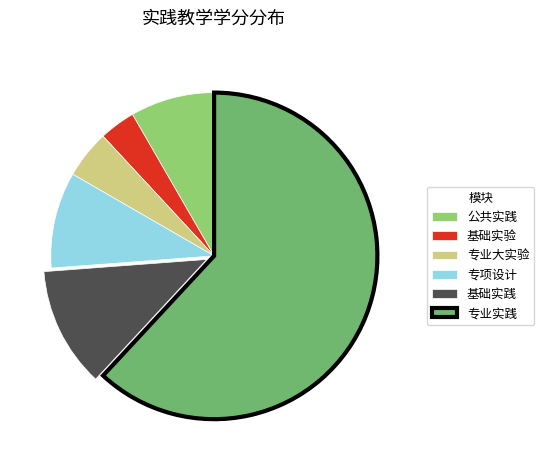

Does any single category account for the majority?

Yes